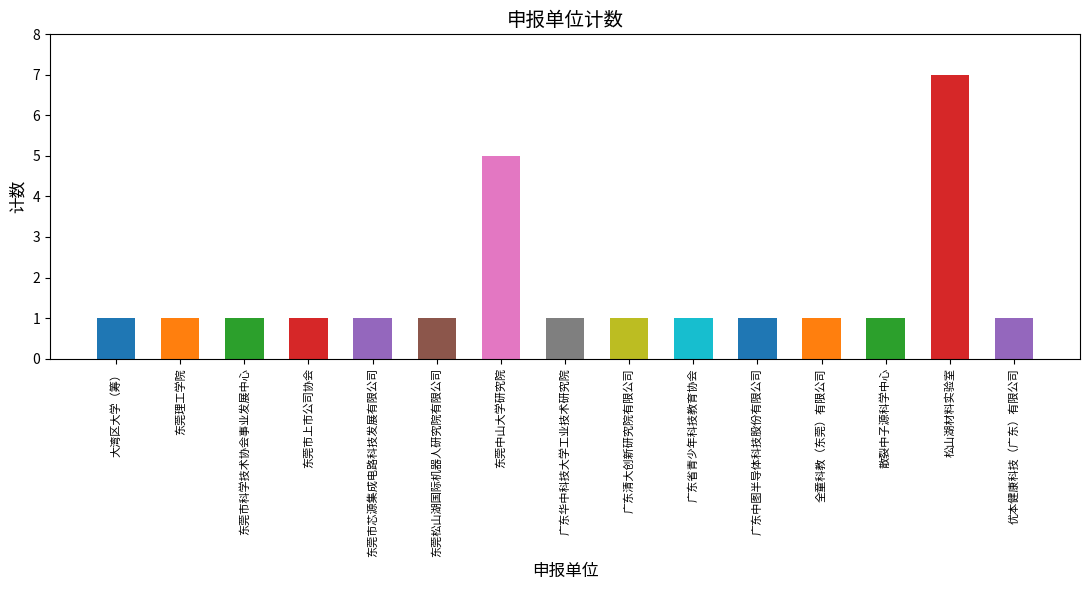

How many bars are there in total?

15